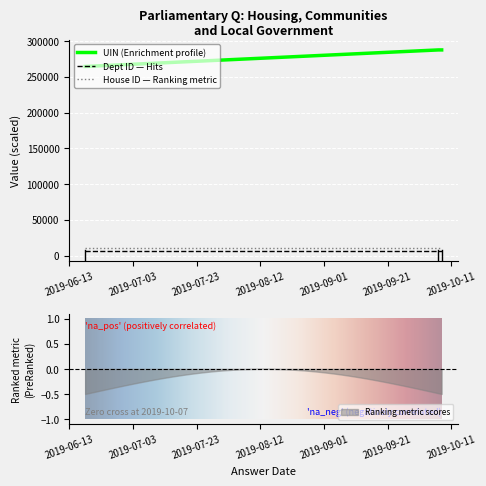

What is the sum of the answering dept id values at 2019-10-08 and 2019-06-18?

14